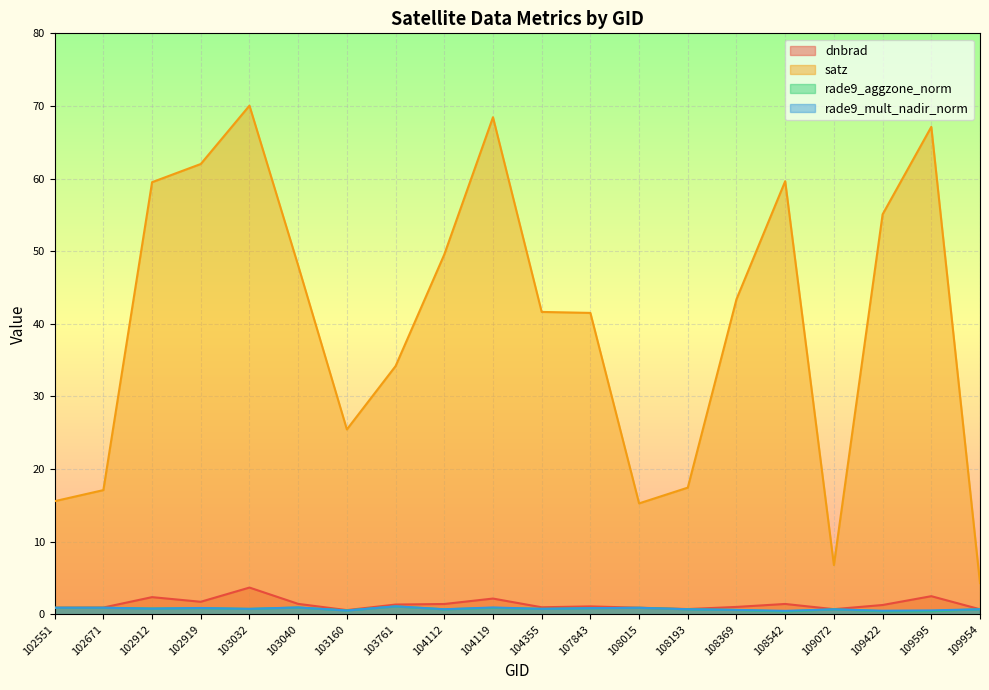

What are all the series names shown in the legend?

dnbrad, satz, rade9_aggzone_norm, rade9_mult_nadir_norm